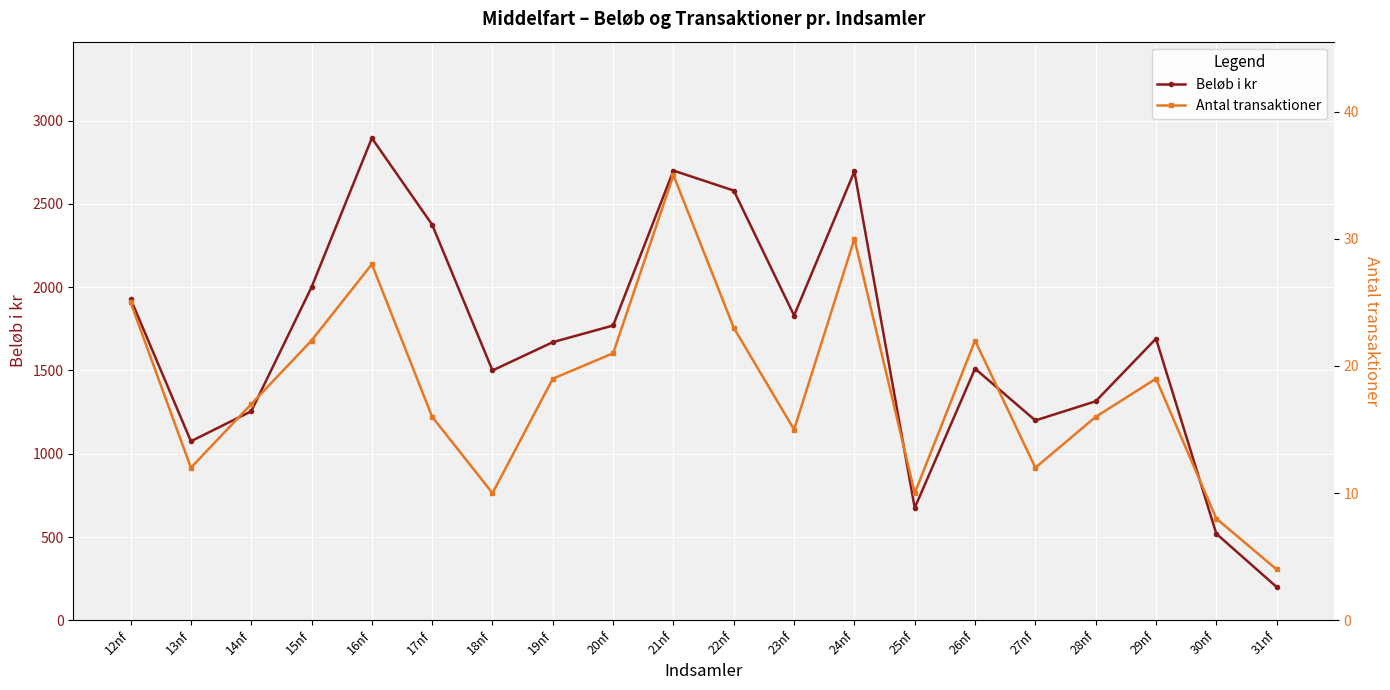

What are all the series names shown in the legend?

Beløb i kr, Antal transaktioner